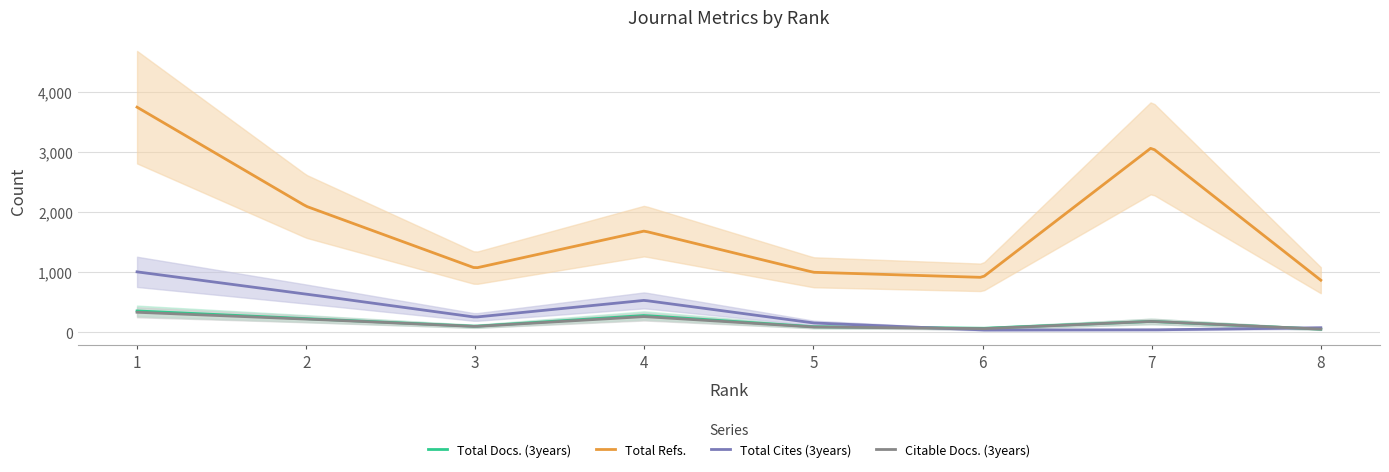

How many lines are shown in the chart?

4